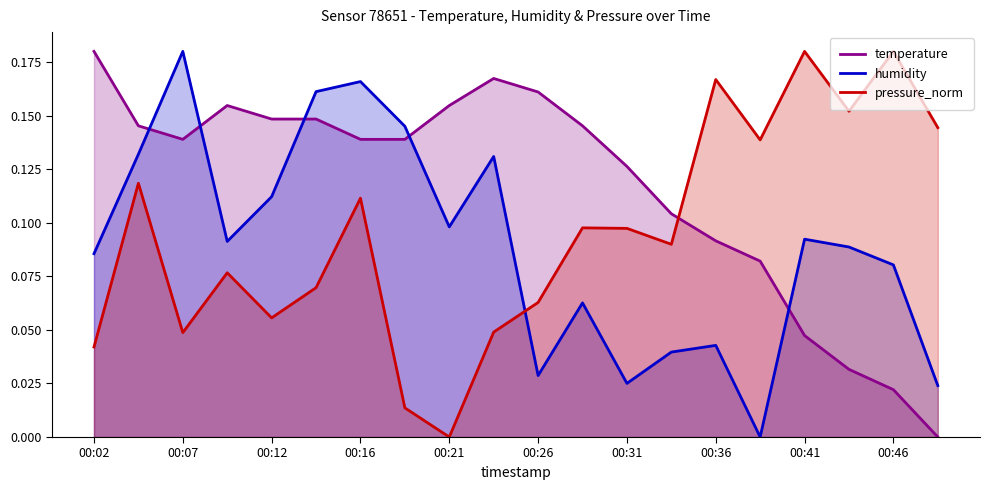

True or false: temperature has more than 1 interior local peaks.

True